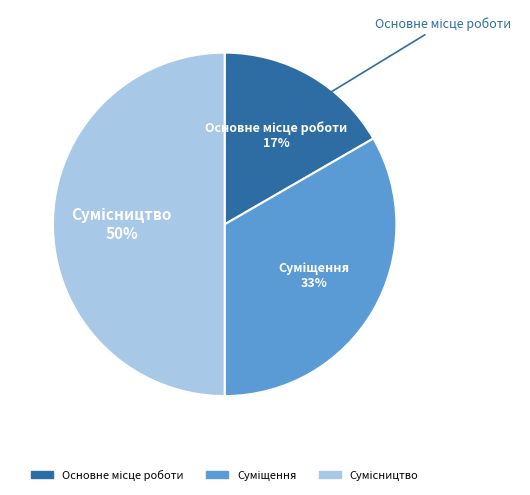

To the nearest percent, what is the difference between the largest and smallest slice percentages?

33%